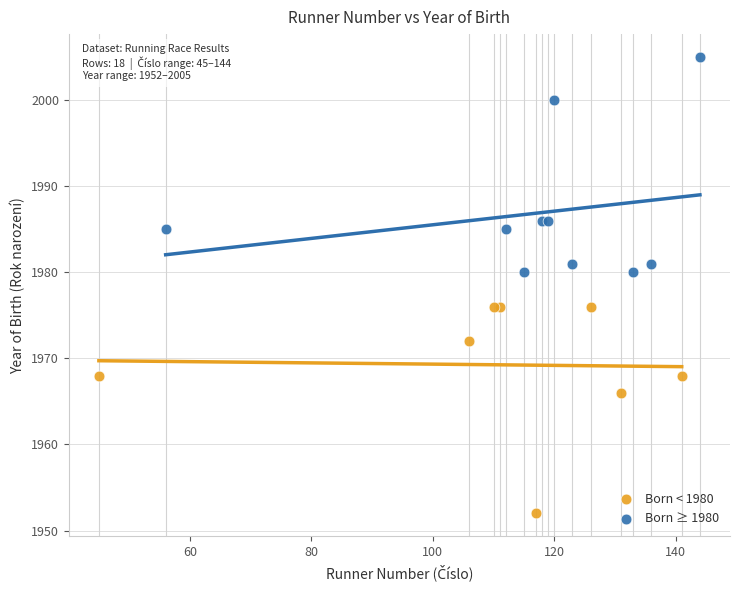

Which series contains the highest Y value?

Born ≥ 1980